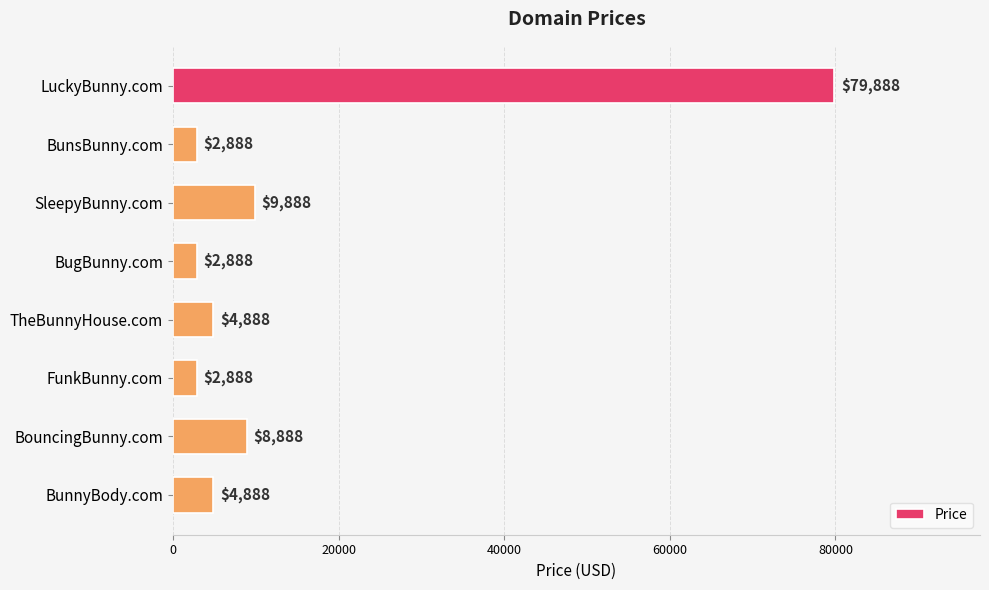

How many data points are less than 4888?

3